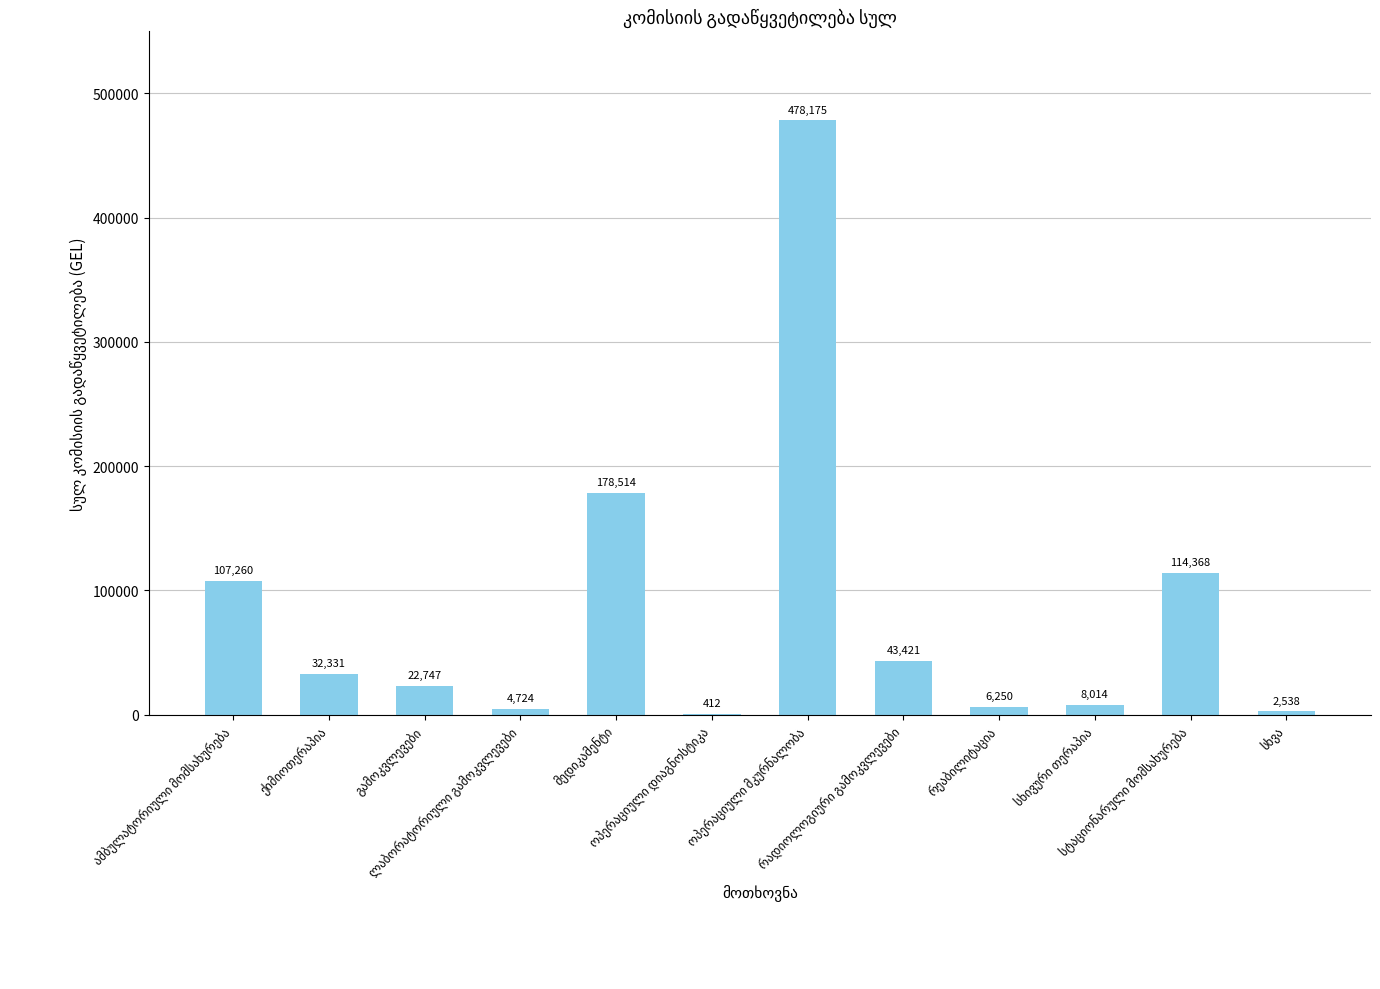

What is the greatest value displayed?

478175